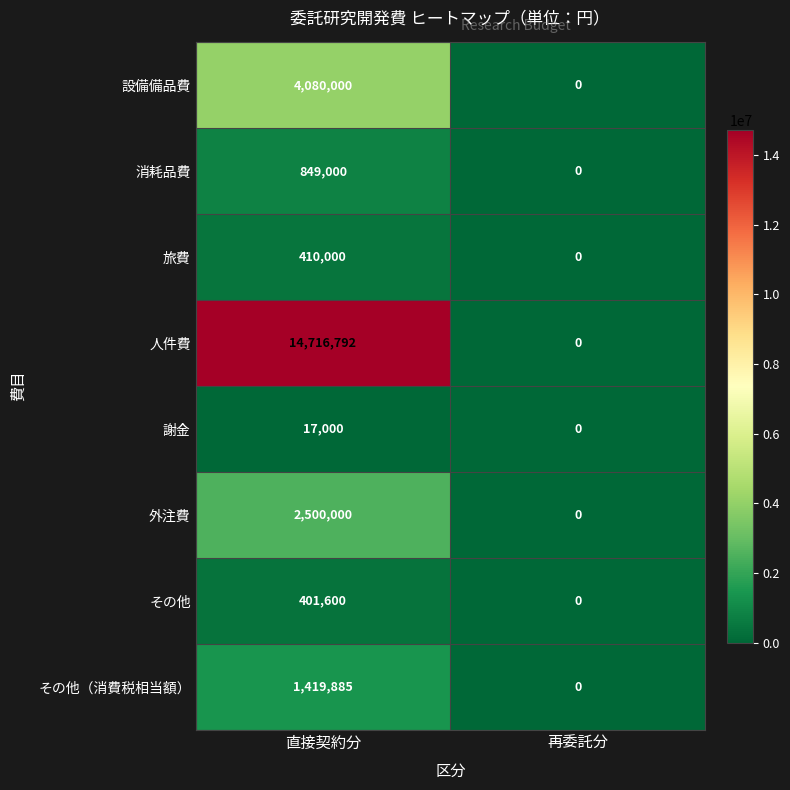

What is the difference between the 人件費 values at 再委託分 and 直接契約分?

14716792